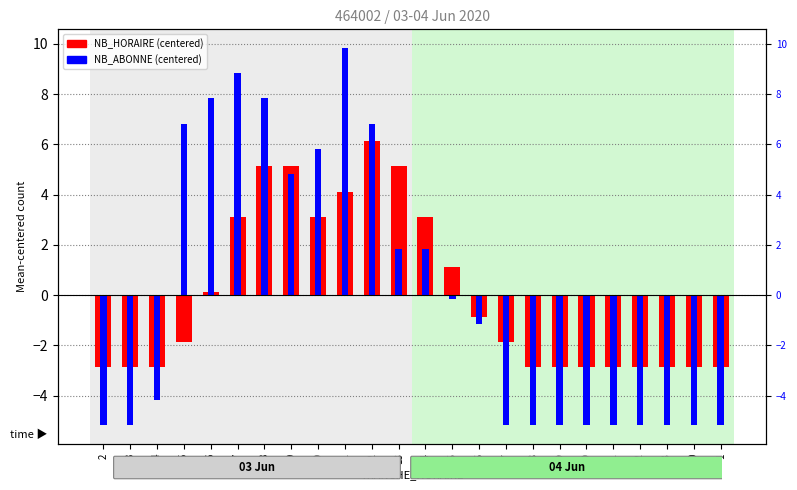

What position from the right is 20?

6